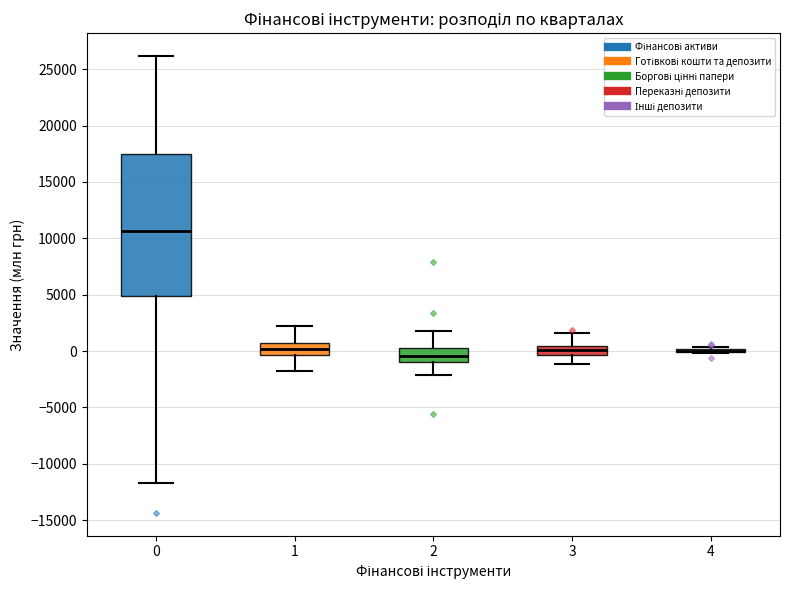

Reading left to right, read every box against the y-axis: the position of its median line, the range the box covers, and the ends of its whiskers. The values are not printed on the chart, so give them approximately, as read against the axis.

0: median 10500, box 5000 to 17500, whiskers -11500 to 26000
1: median 0, box -500 to 500, whiskers -2000 to 2000
2: median -500, box -1000 to 500, whiskers -2000 to 2000
3: median 0, box -500 to 500, whiskers -1000 to 1500
4: box collapsed to a line at 0, whiskers 0 to 500